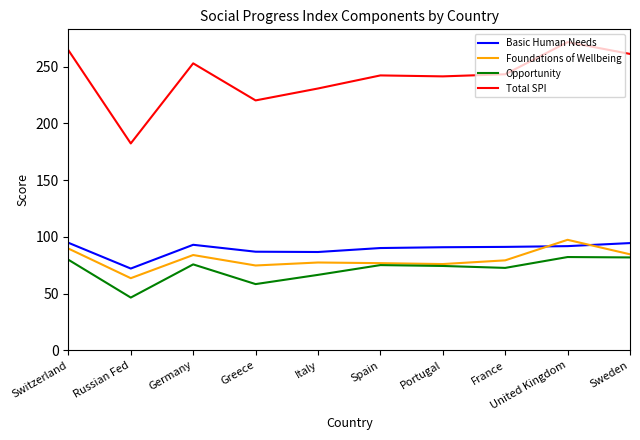

True or false: Total SPI and Opportunity intersect in this chart.

False